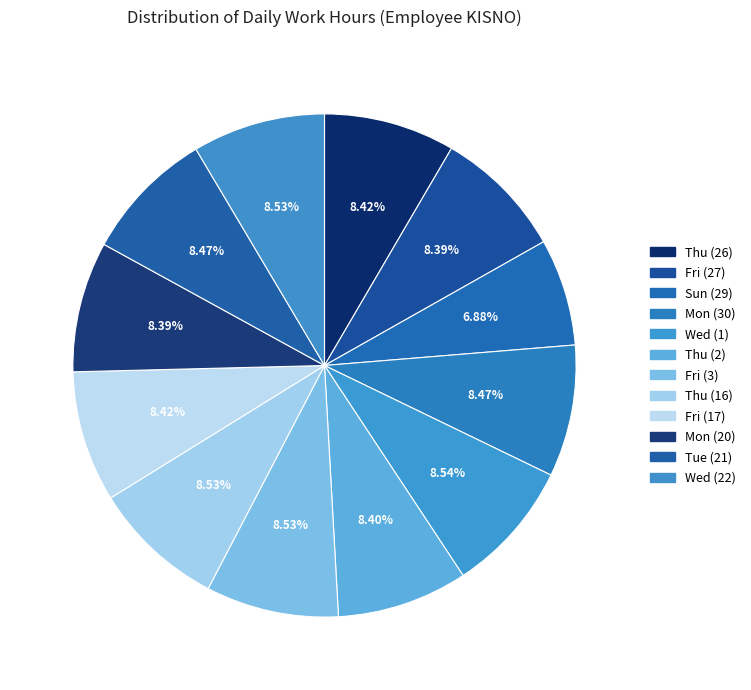

Is it true that Tue (21) is 8% of the pie?

True